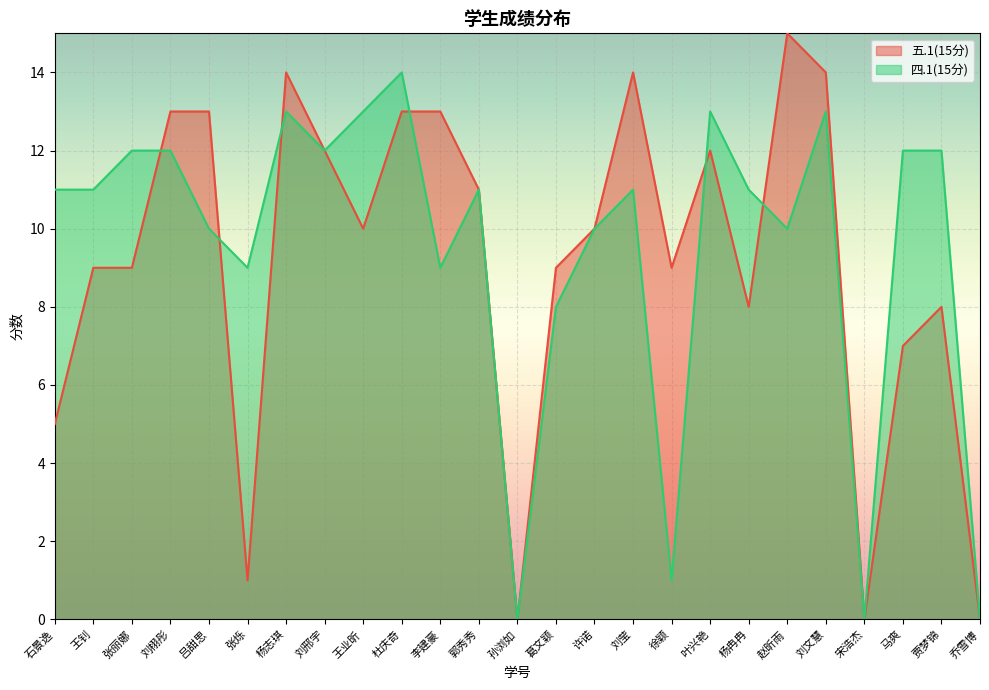

Rank the series by their maximum value, from highest to lowest.

五.1(15分), 四.1(15分)